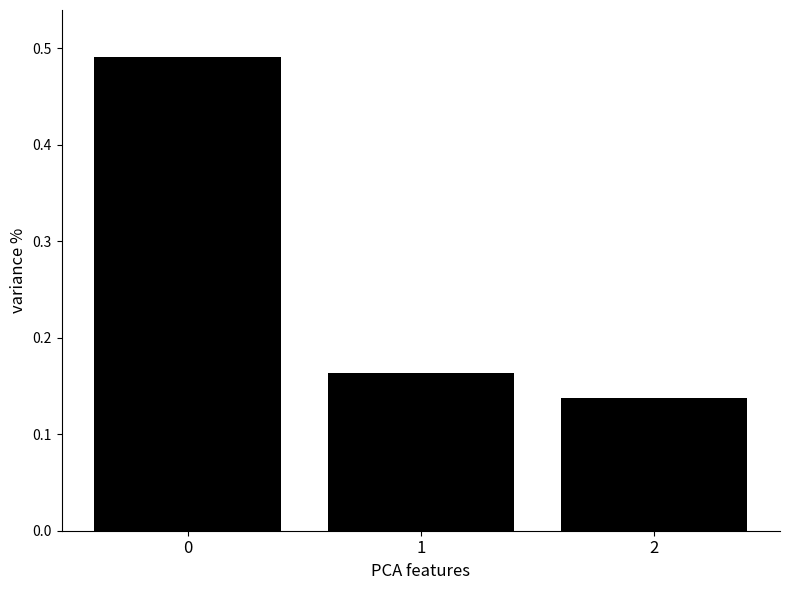

List the labels in order of value, smallest first.

2, 1, 0